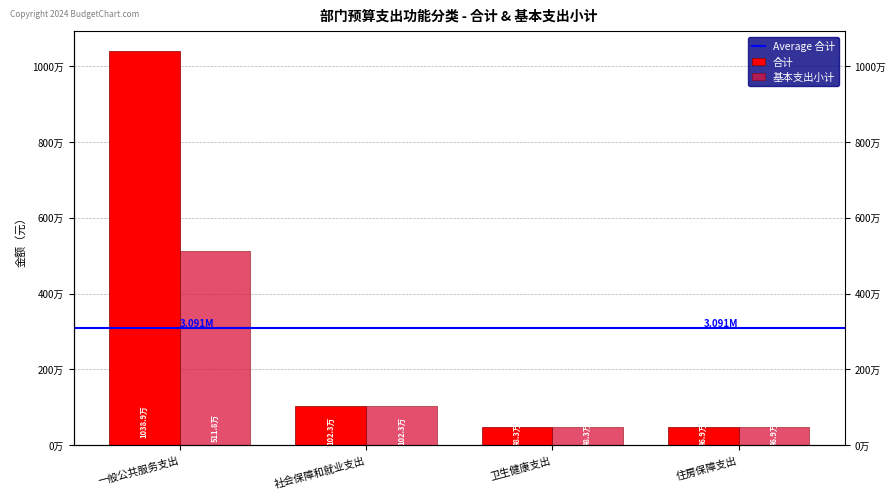

Reading left to right, transcribe all the data shown in this chart.

合计: 一般公共服务支出=10389469.2	社会保障和就业支出=1022667.9	卫生健康支出=483332.3	住房保障支出=469118.6
基本支出小计: 一般公共服务支出=5118469.2	社会保障和就业支出=1022667.9	卫生健康支出=483332.3	住房保障支出=469118.6